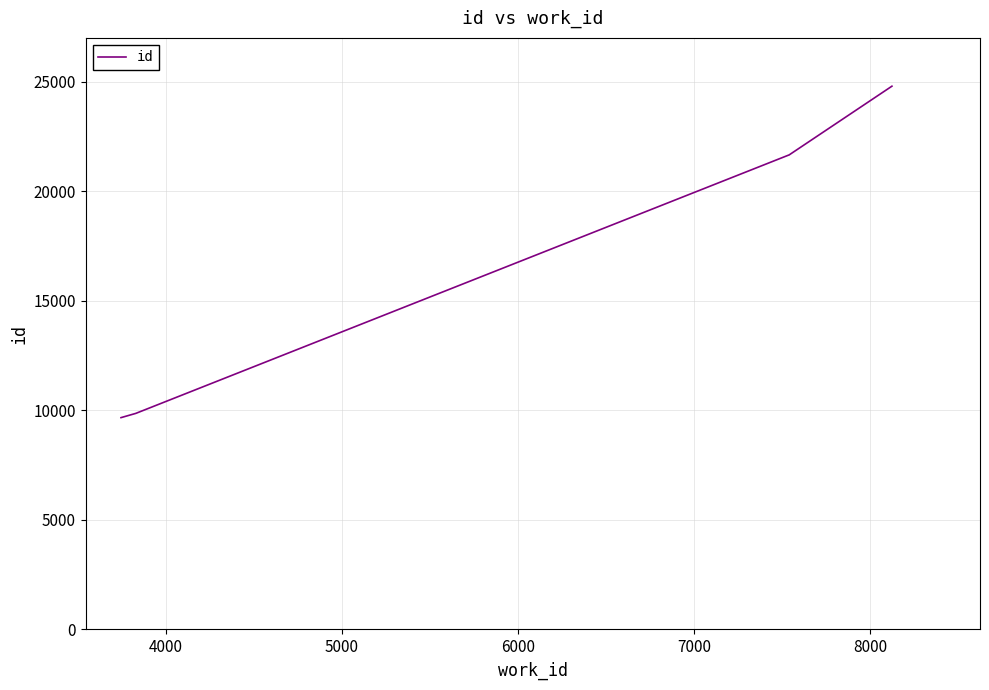

What is the difference between the maximum and minimum values?

15128